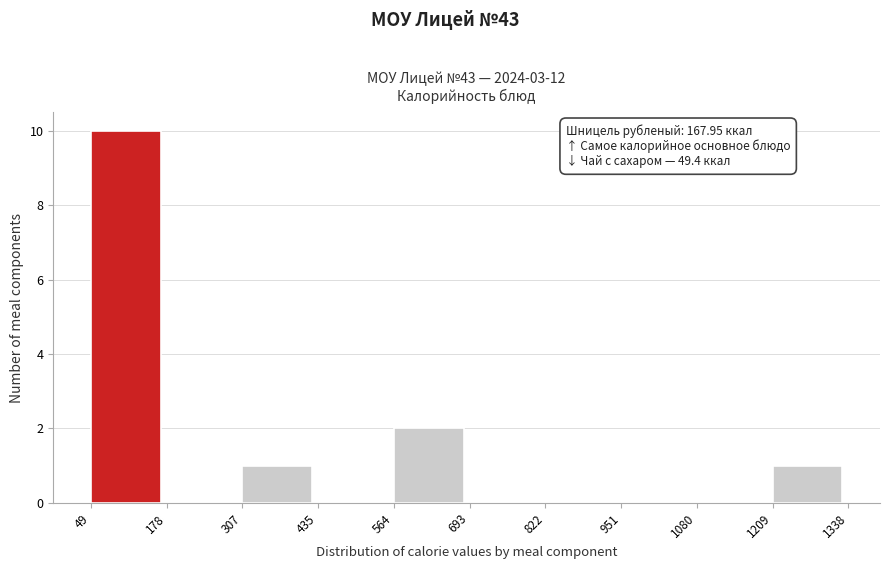

Which range on the x-axis has the tallest bar?

49 to 178